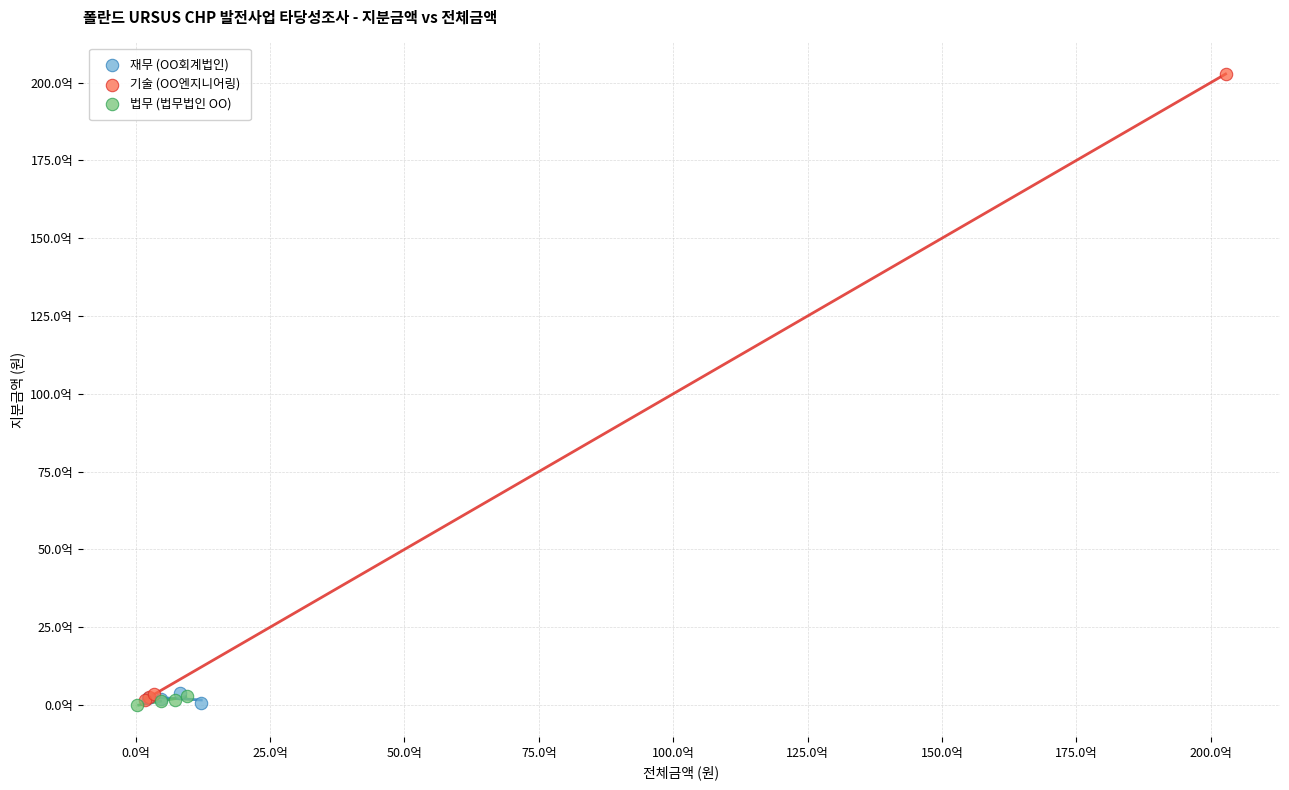

What are all the series names shown in the legend?

재무 (OO회계법인), 기술 (OO엔지니어링), 법무 (법무법인 OO)